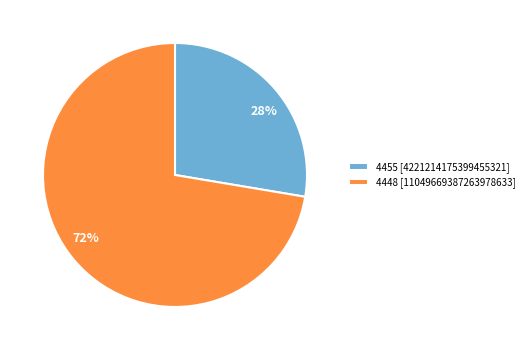

What is the largest slice in the pie chart?

4448